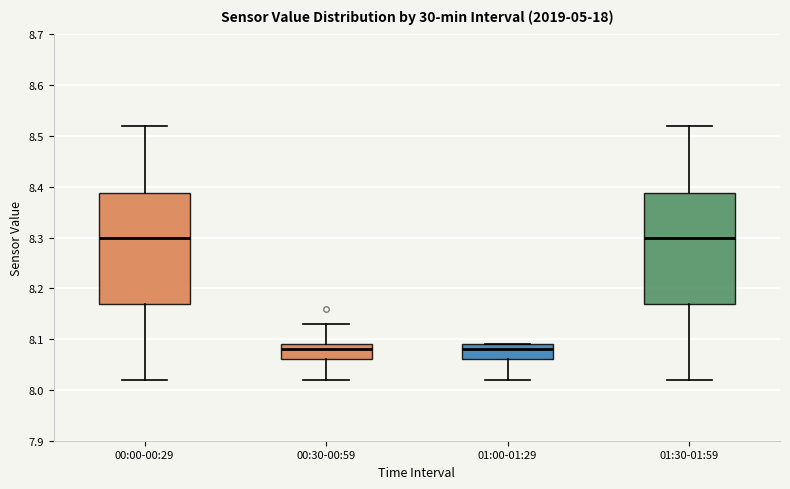

Reading left to right, read every box against the y-axis: the position of its median line, the range the box covers, and the ends of its whiskers. The values are not printed on the chart, so give them approximately, as read against the axis.

00:00-00:29: median 8.30, box 8.17 to 8.39, whiskers 8.02 to 8.52
00:30-00:59: median 8.08, box 8.06 to 8.09, whiskers 8.02 to 8.13
01:00-01:29: median 8.08, box 8.06 to 8.09, whiskers 8.02 to 8.09
01:30-01:59: median 8.30, box 8.17 to 8.39, whiskers 8.02 to 8.52